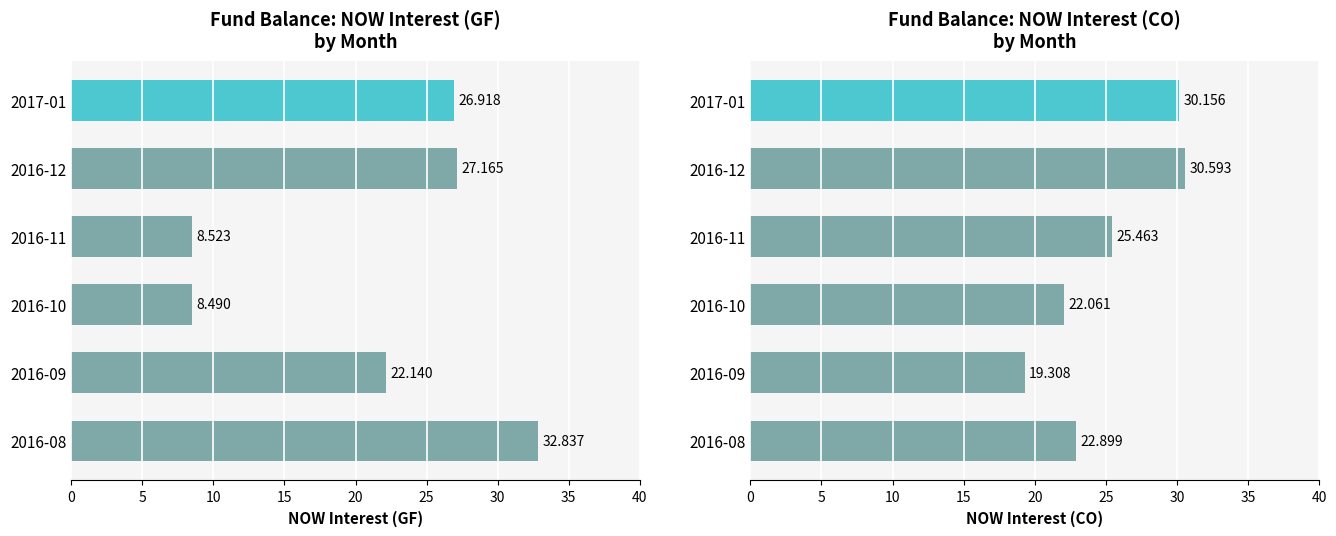

At how many categories does at least one series exceed 25?

4